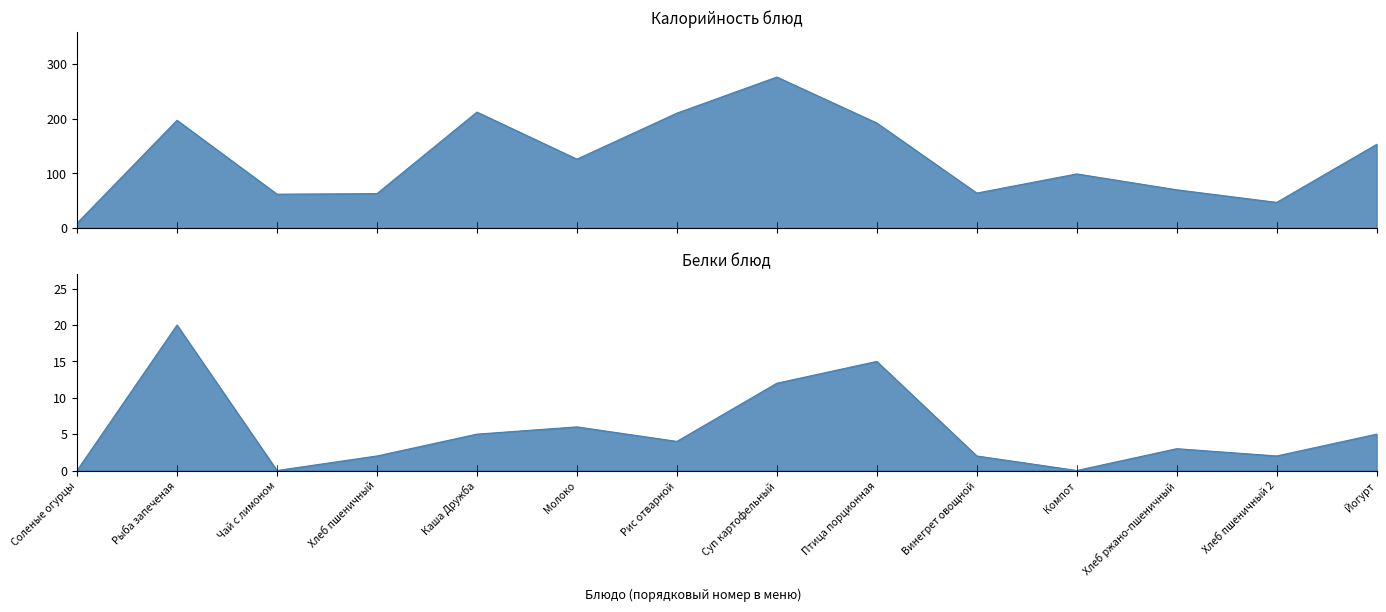

What is the average value of the Калорийность series?

127